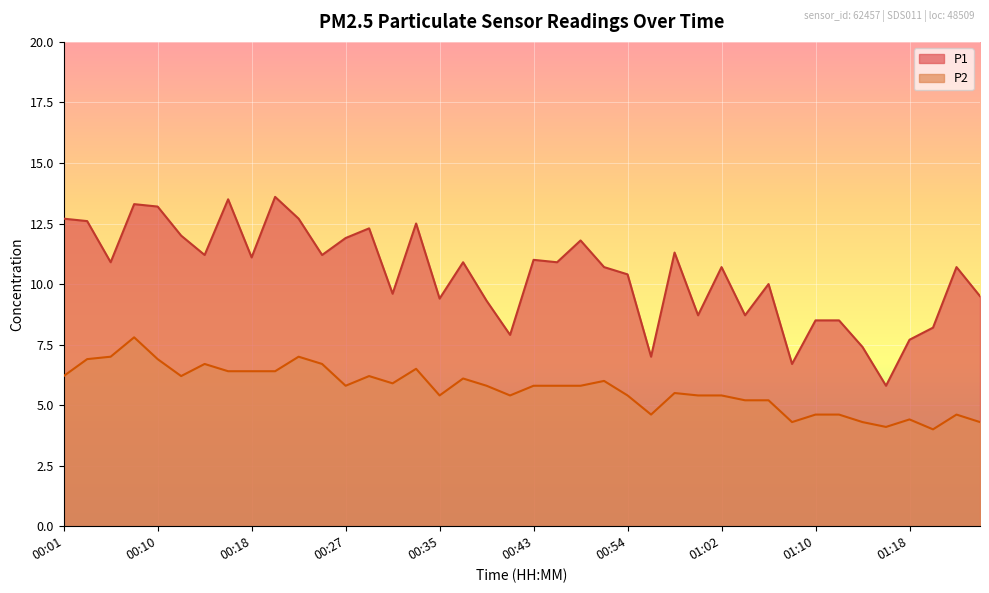

Rank the categories by P2 value from lowest to highest.

01:21, 01:16, 01:08, 01:15, 01:25, 01:18, 00:56, 01:10, 01:12, 01:23, 01:04, 01:07, 00:35, 00:41, 00:54, 01:00, 01:02, 00:57, 00:27, 00:40, 00:43, 00:46, 00:48, 00:30, 00:51, 00:36, 00:01, 00:12, 00:28, 00:15, 00:18, 00:20, 00:33, 00:14, 00:25, 00:04, 00:10, 00:06, 00:22, 00:07